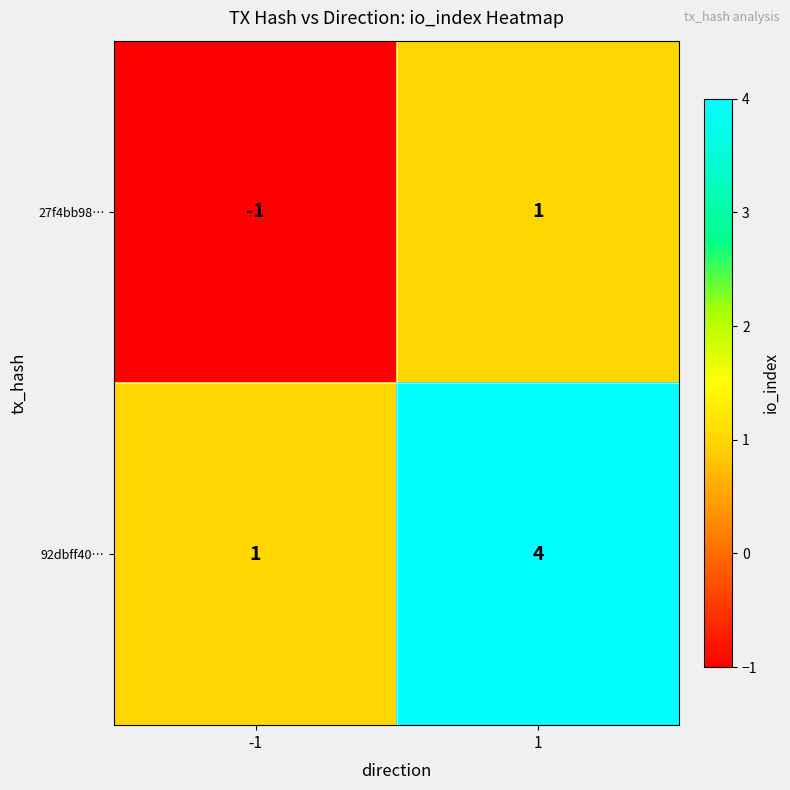

What is the maximum value shown in the chart?

4